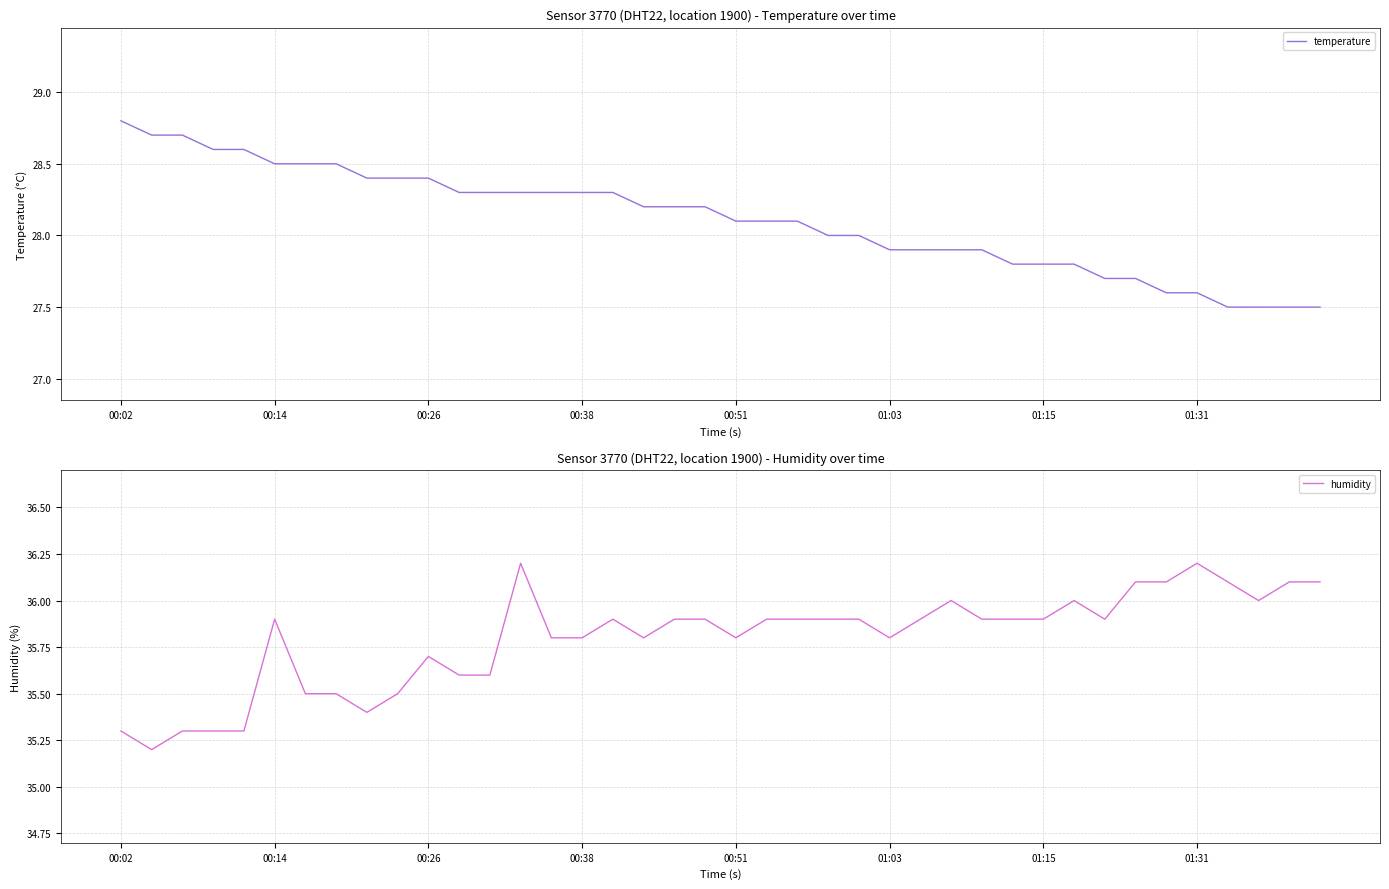

The temperature series shows 27.8 at 01:15. True or false?

True